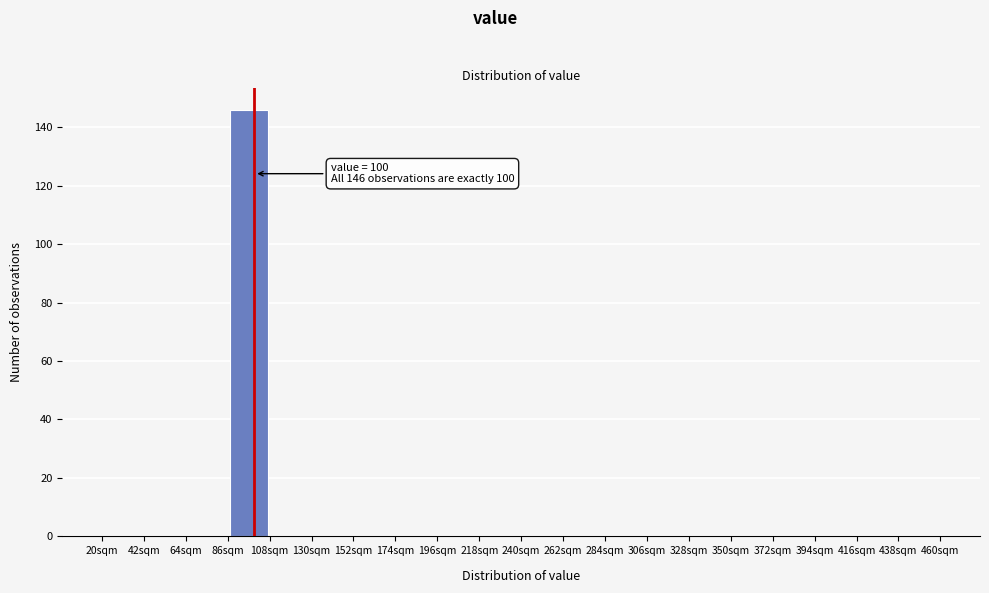

Over which range of the x-axis is the bar tallest?

86 to 108